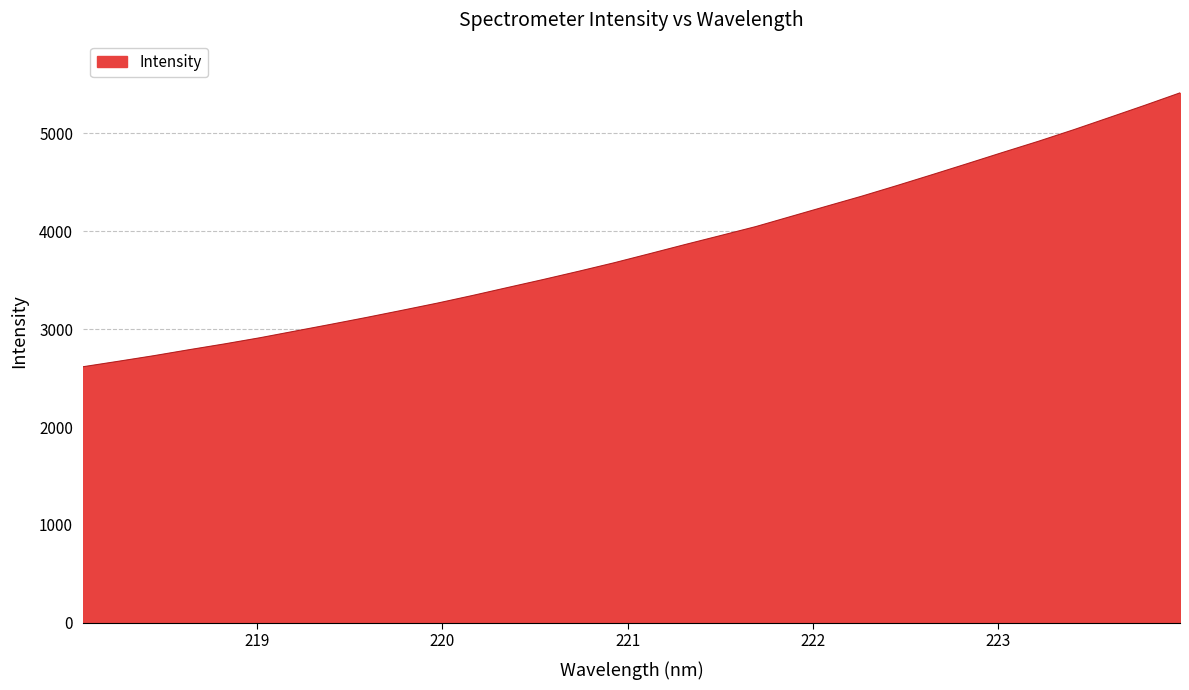

Reading left to right, what are all the values shown in this chart?

2615.8	2671.7	2728.7	2790.1	2849.4	2912.4	2980.8	3049.4	3119.2	3191.8	3265.5	3344.1	3426.1	3507.4	3591.6	3678.3	3770.7	3864.2	3955.6	4047.7	4151.8	4255.6	4358.9	4467.9	4579.7	4693.0	4807.7	4920.4	5038.8	5162.4	5286.8	5414.5